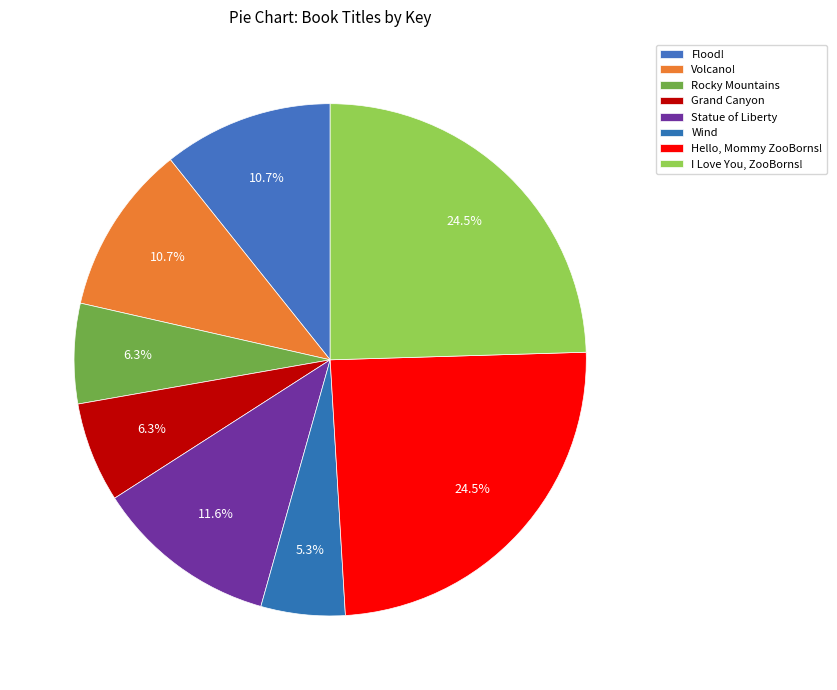

Which has a higher value, I Love You, ZooBorns! or Statue of Liberty?

I Love You, ZooBorns!